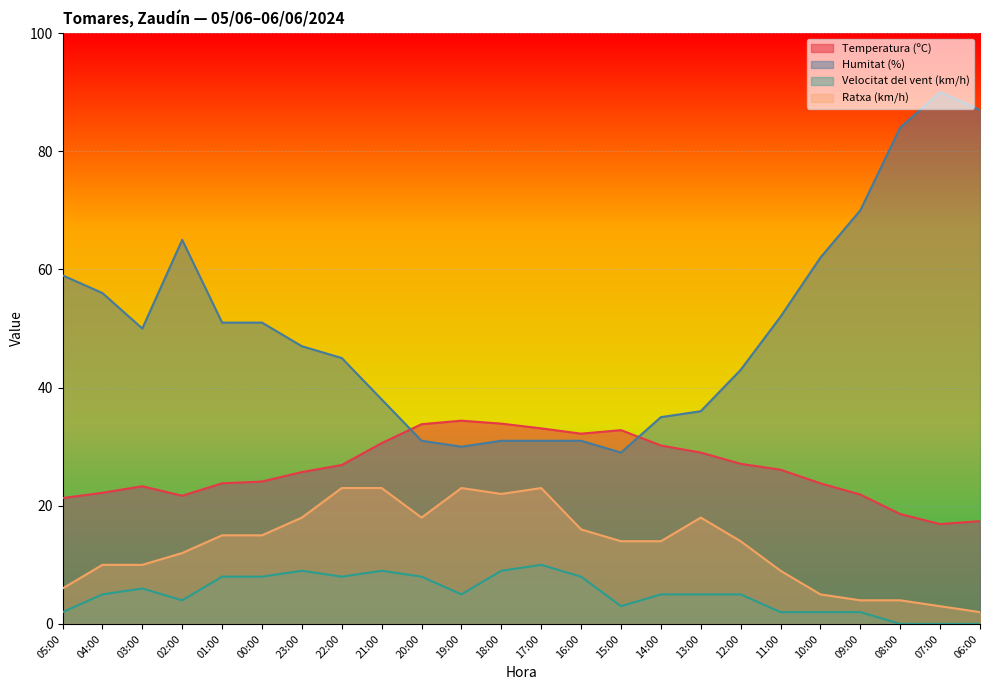

Rank the series at 06:00 from lowest to highest value.

Velocitat del vent (km/h), Ratxa (km/h), Temperatura (ºC), Humitat (%)